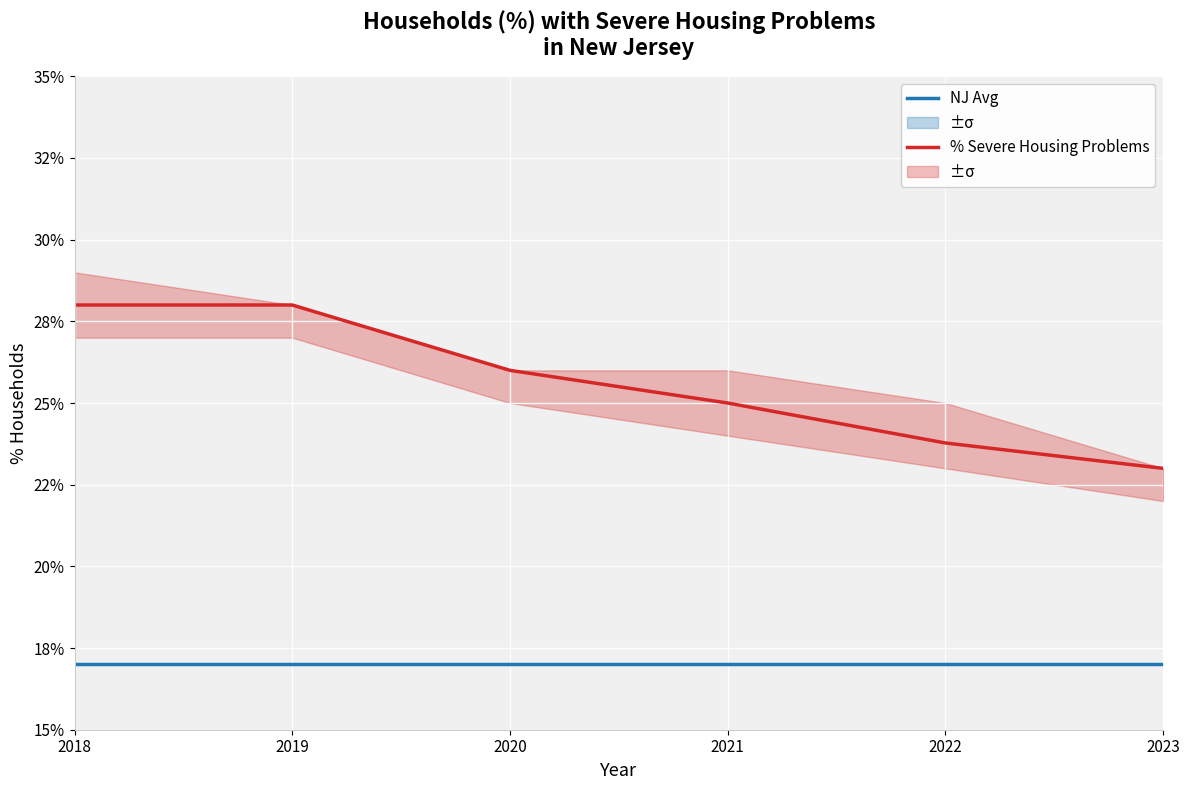

The % Severe Housing Problems series shows 0.2 at 2023. True or false?

True